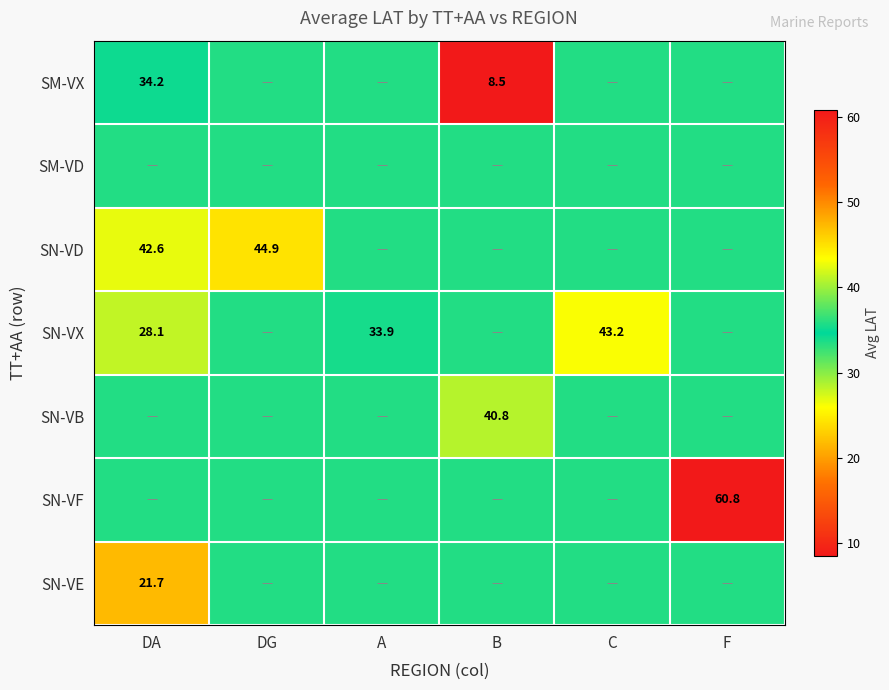

What is the greatest value displayed?

60.8